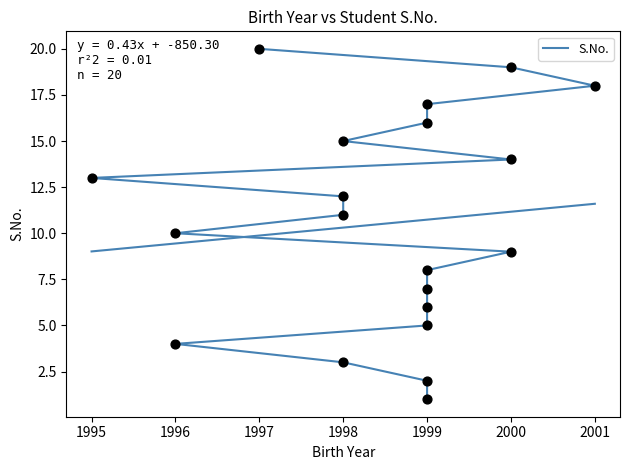

Which has a higher value, 1999 or 1998?

1999